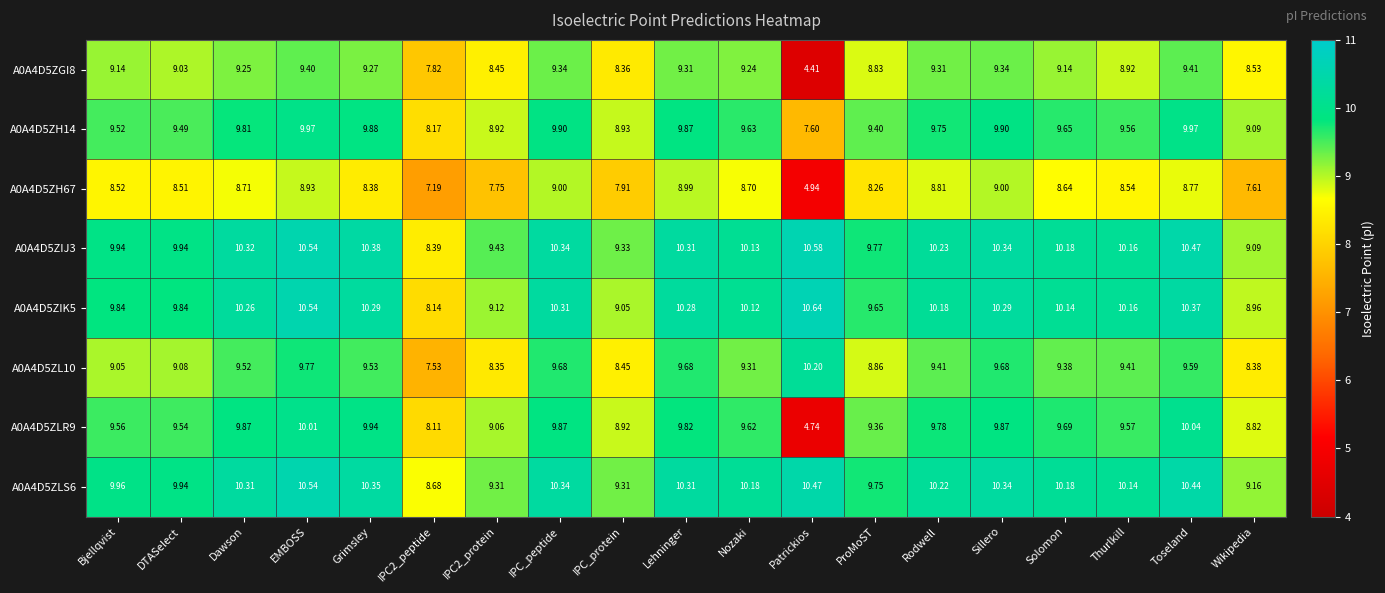

At which category is the sum across all series the highest?

EMBOSS